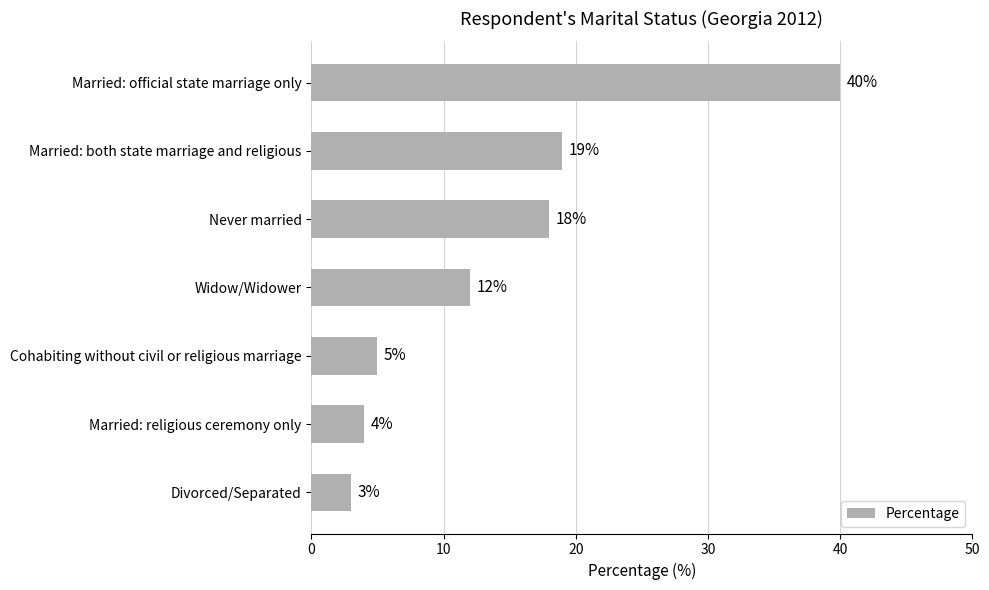

Between Married: religious ceremony only and Married: both state marriage and religious, which is larger?

Married: both state marriage and religious